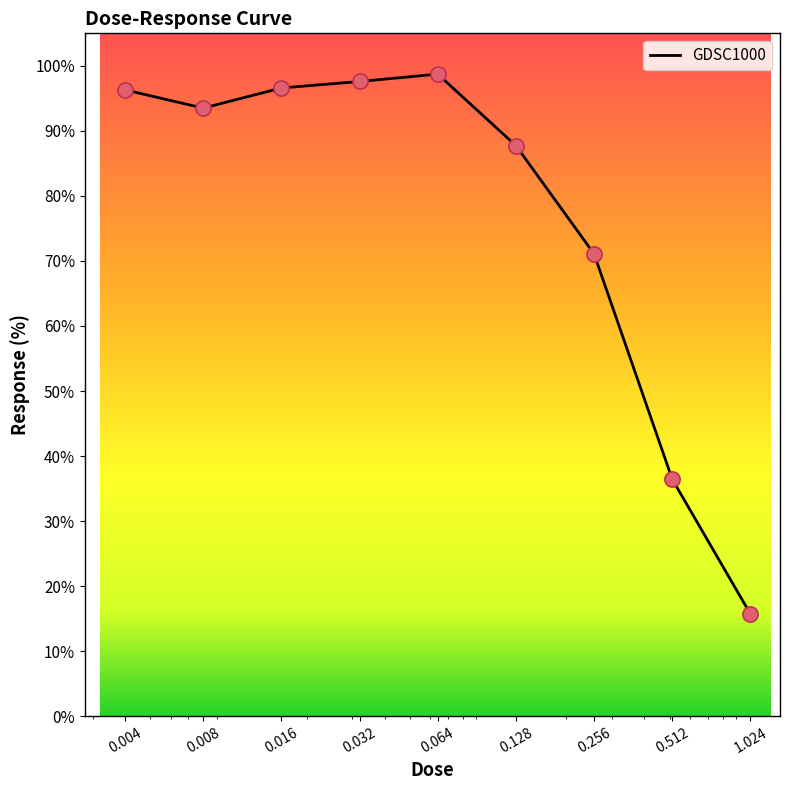

What is the difference between the maximum and minimum values?

83.0